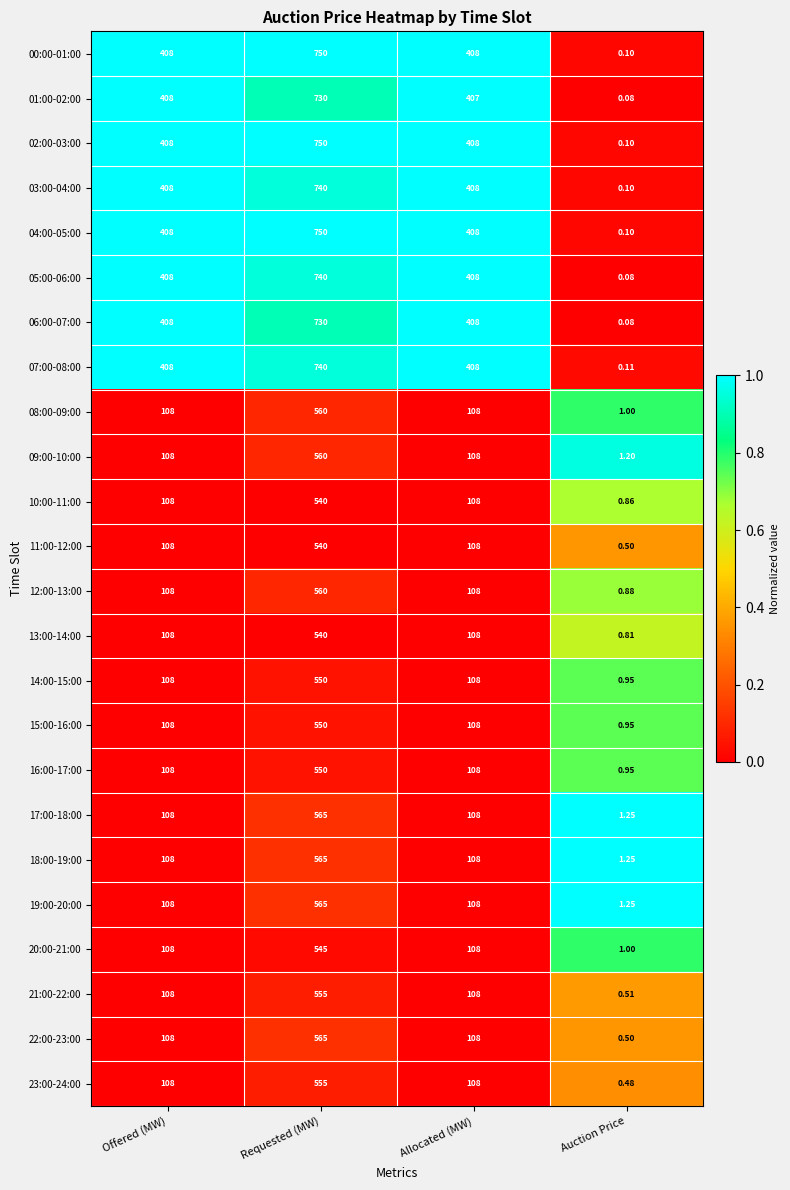

At which category does the chart reach its peak across all series?

Requested (MW)